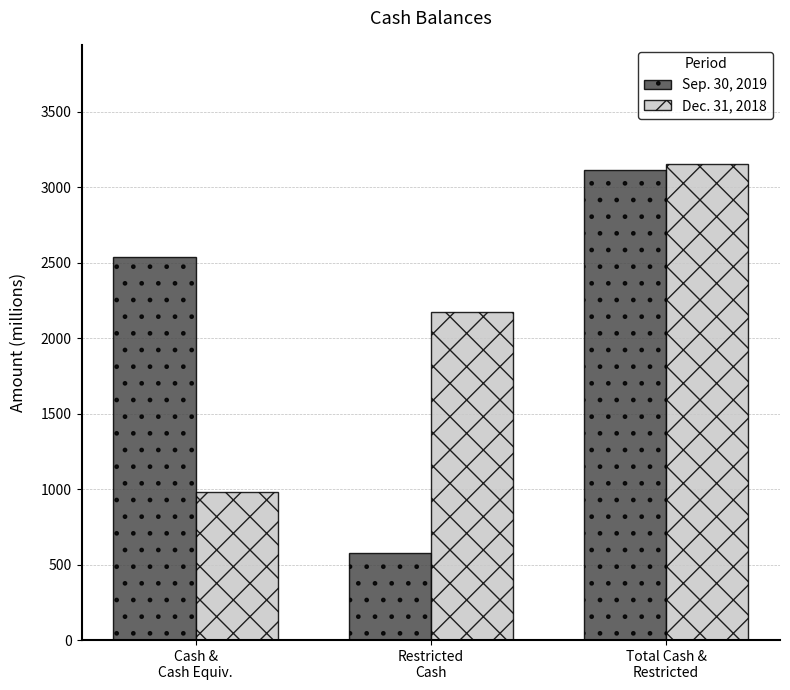

What position from the left is Total Cash &
Restricted?

3